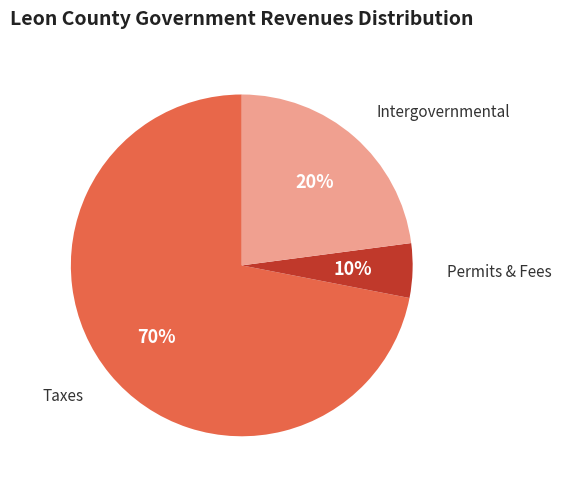

How many slices are in this pie chart?

3